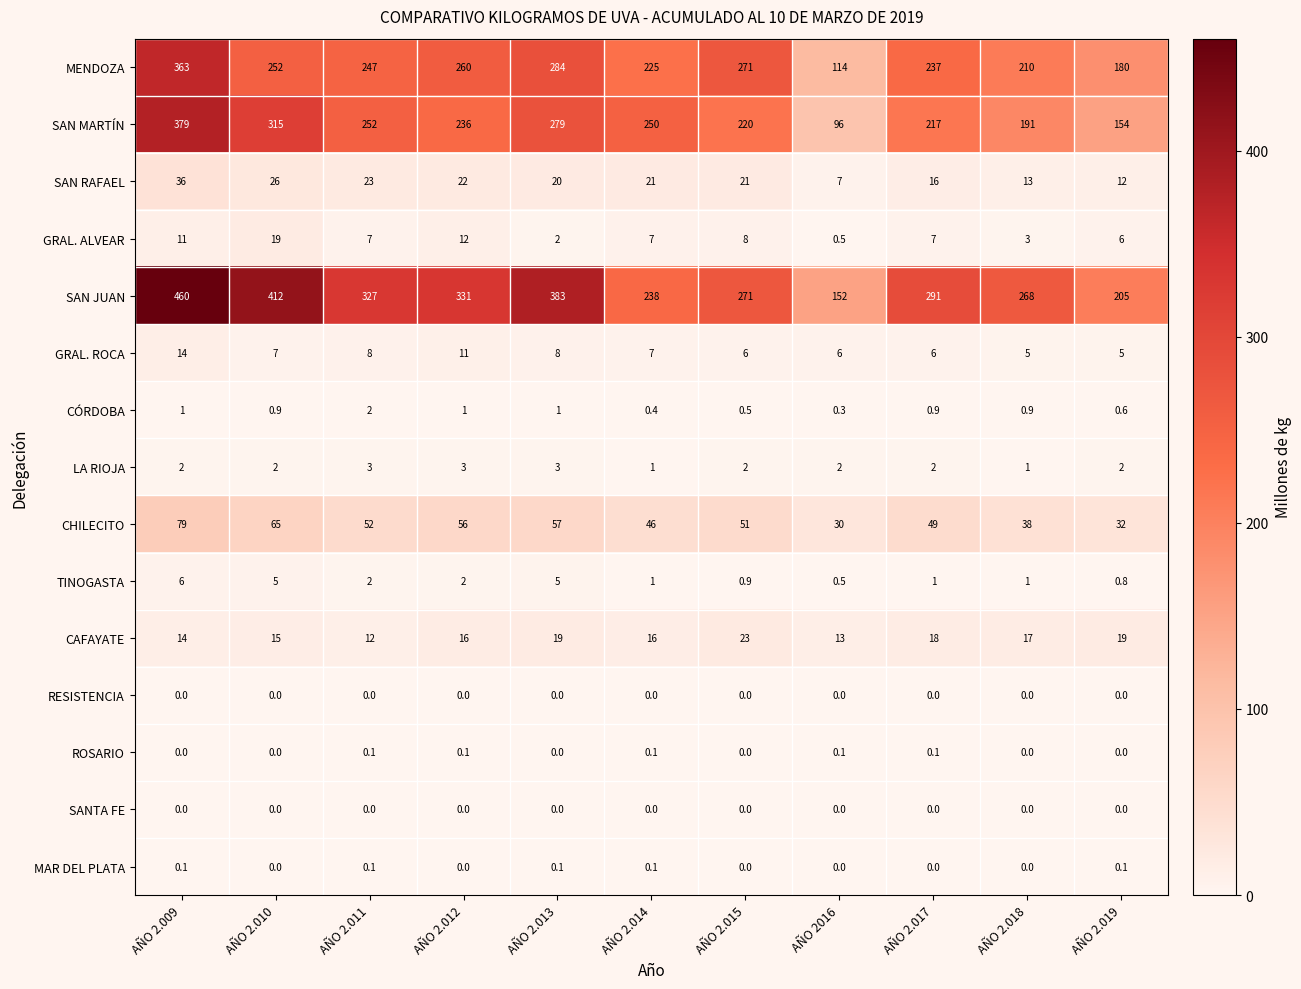

What is the sum of all GRAL. ROCA values?

83.0